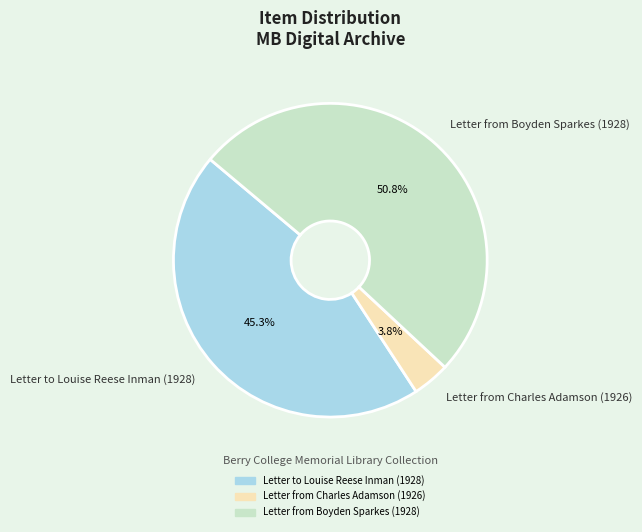

Do Letter from Boyden Sparkes (1928) and Letter from Charles Adamson (1926) together represent more than half of the pie?

Yes